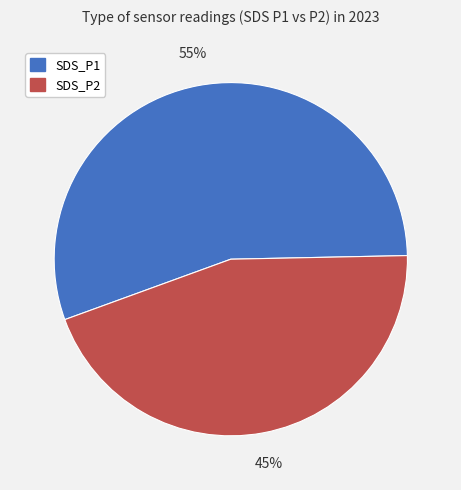

Count the number of slices in the pie.

2